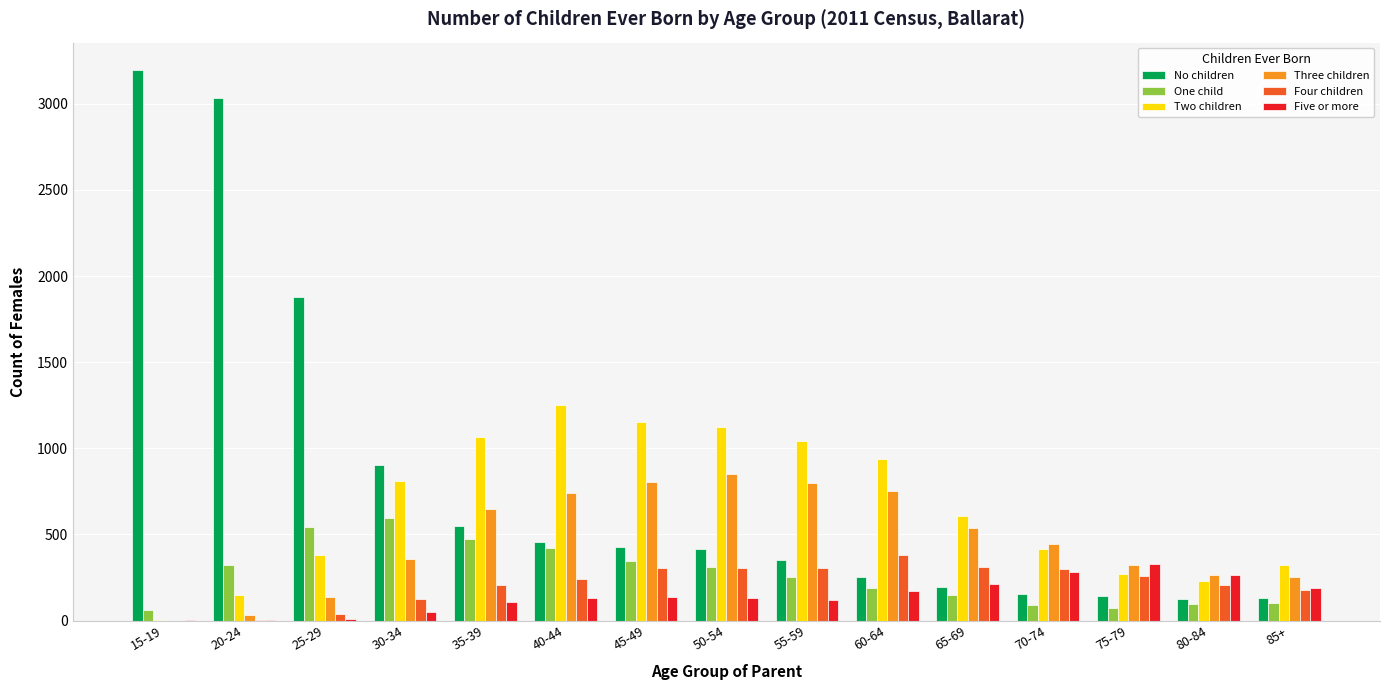

True or false: Two children has a value of 229 at 80-84.

True